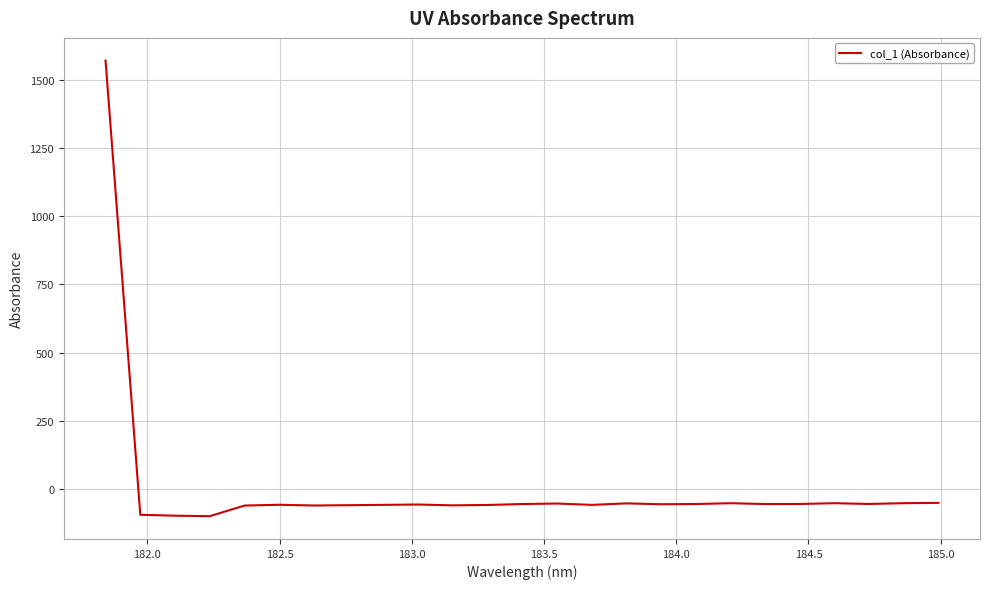

What is the difference between the maximum and minimum values?

1670.5